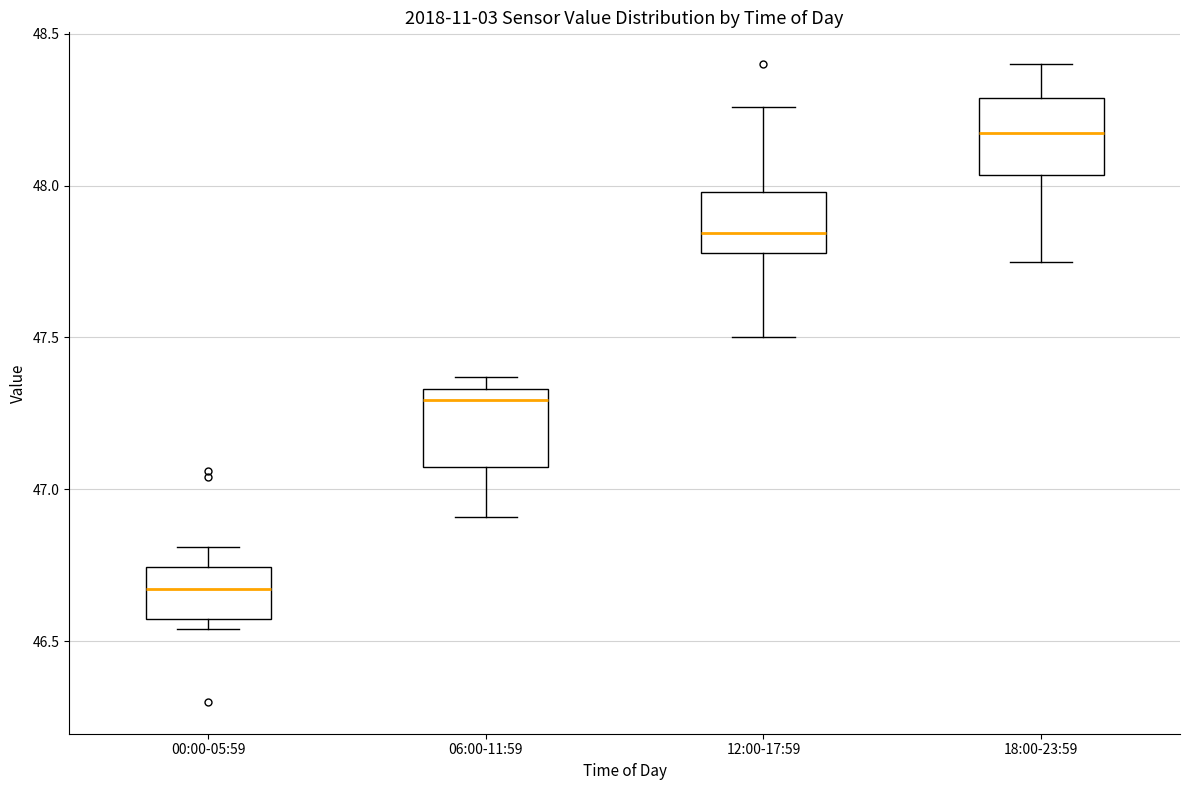

Where is the lower edge of the box for 18:00-23:59 on the y-axis? The values are not printed on the chart, so give them approximately, as read against the axis.

48.05